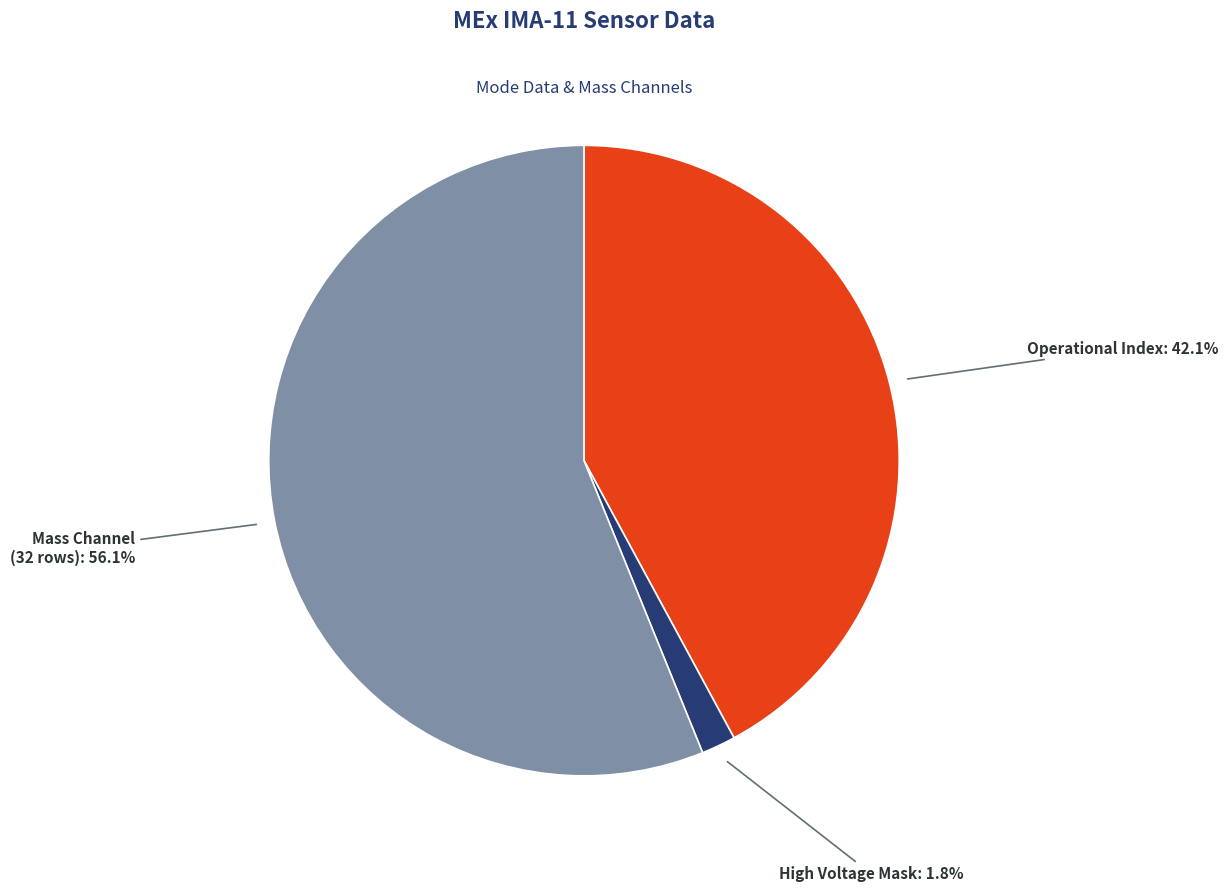

Which has a higher value, Mass Channel (32 rows) or High Voltage Mask?

Mass Channel (32 rows)